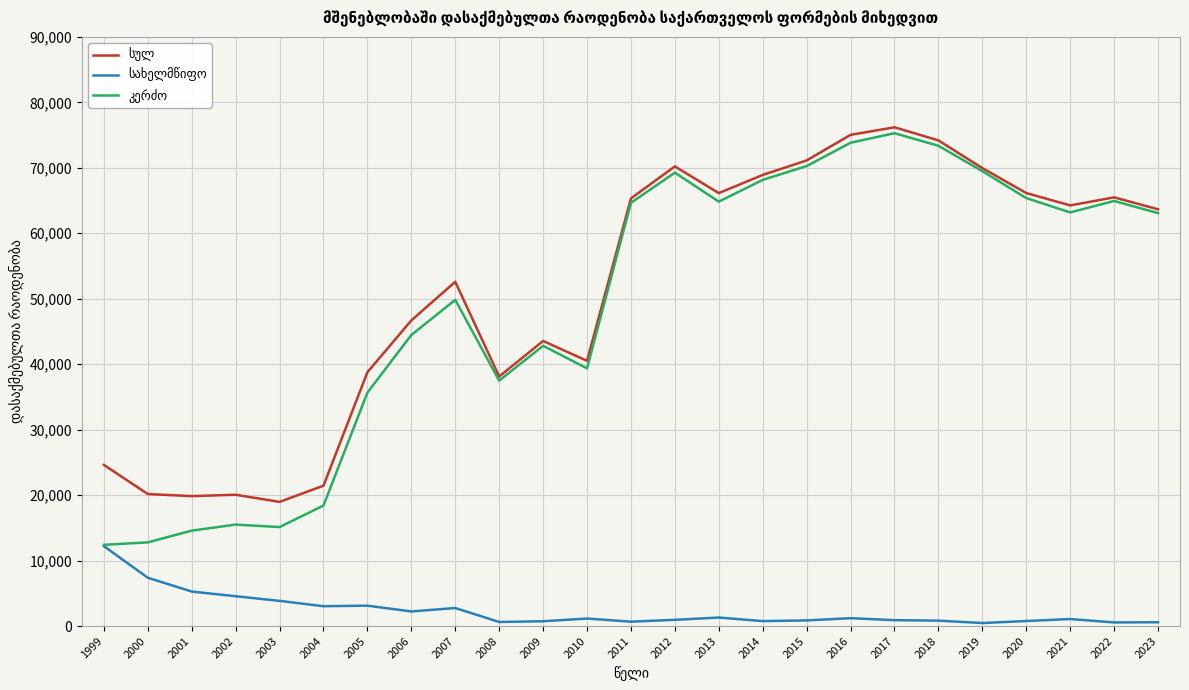

What is the maximum value shown in the chart?

76187